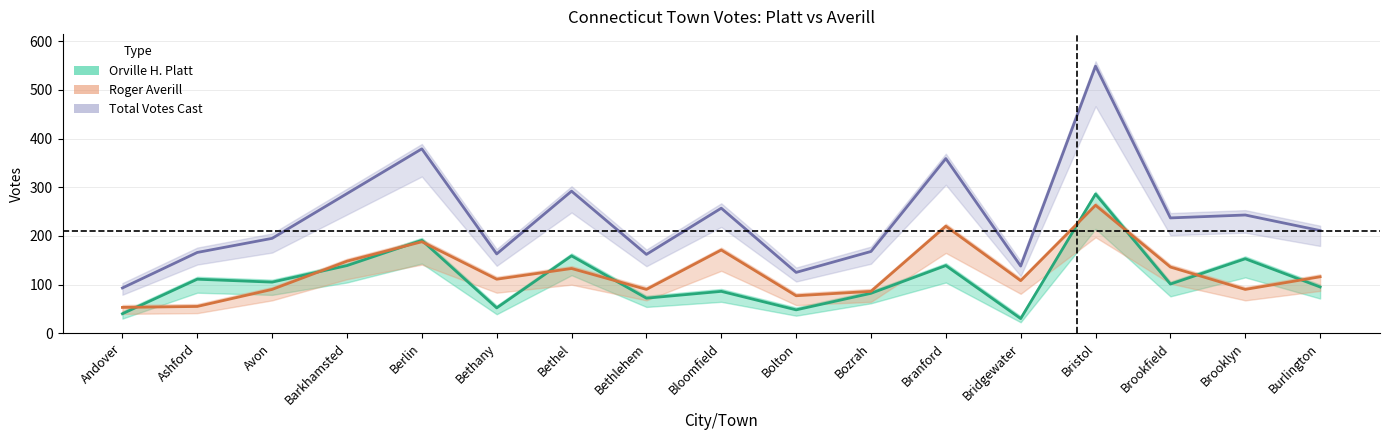

Which series ends up on top after the final intersection of Roger Averill and Orville H. Platt?

Roger Averill